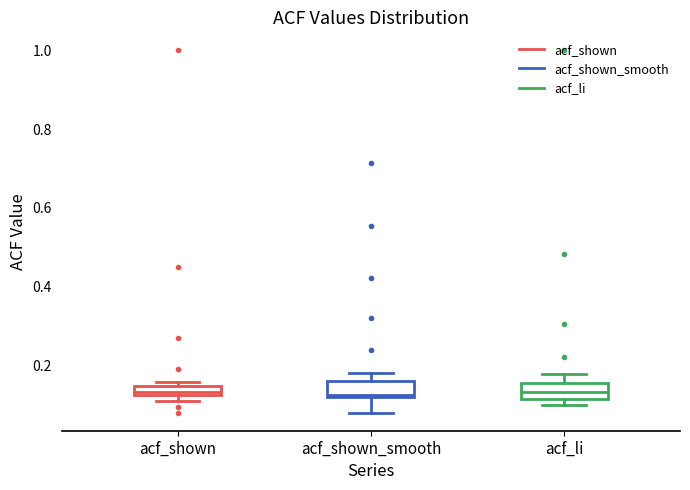

Where is the upper edge of the box for acf_li on the y-axis? The values are not printed on the chart, so give them approximately, as read against the axis.

0.16